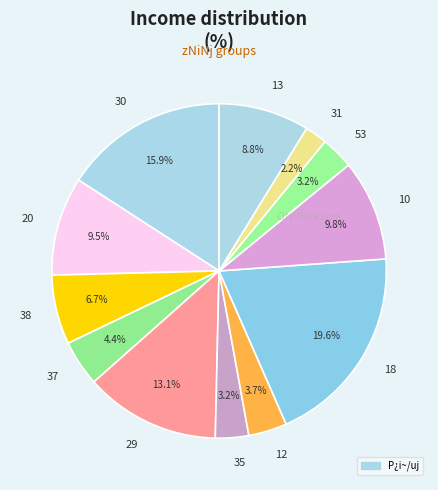

Which category has the biggest portion of the pie?

18